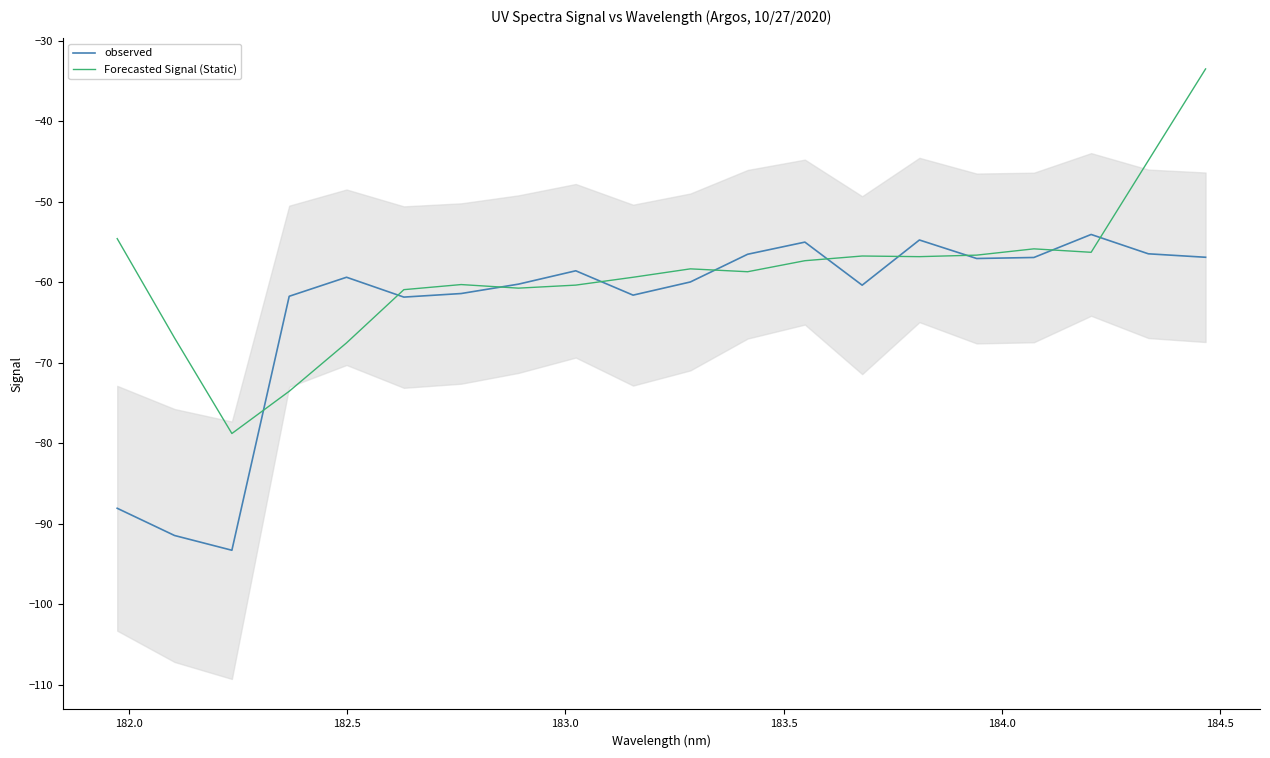

What is the maximum value for Forecasted Signal (Static)?

-33.5